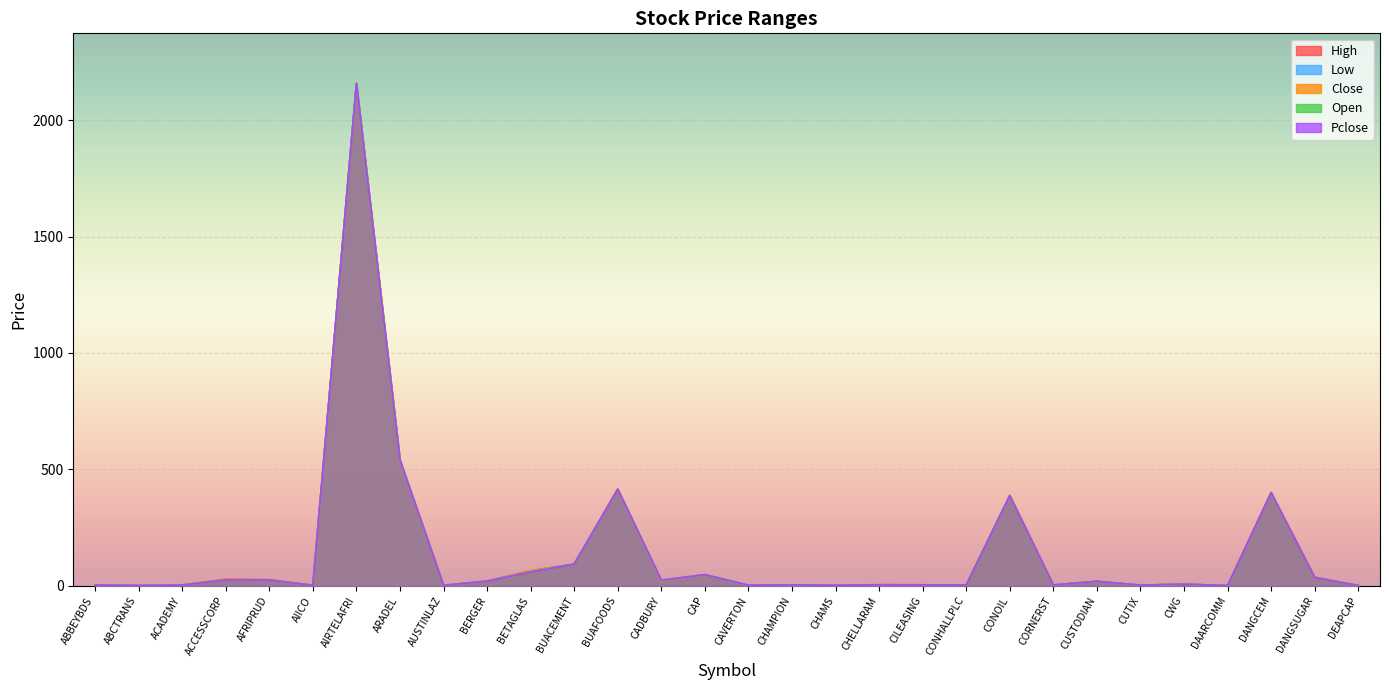

Reading left to right, what are all the values shown in this chart?

High: ABBEYBDS=3.1	ABCTRANS=1.1	ACADEMY=3.1	ACCESSCORP=27.8	AFRIPRUD=26.2	AIICO=1.8	AIRTELAFRI=2156.9	ARADEL=540.0	AUSTINLAZ=1.8	BERGER=20.0	BETAGLAS=65.0	BUACEMENT=93.0	BUAFOODS=415.0	CADBURY=22.0	CAP=47.8	CAVERTON=2.1	CHAMPION=3.9	CHAMS=2.1	CHELLARAM=4.5	CILEASING=4.2	CONHALLPLC=3.1	CONOIL=387.2	CORNERST=3.7	CUSTODIAN=19.6	CUTIX=2.8	CWG=7.0	DAARCOMM=0.8	DANGCEM=400.0	DANGSUGAR=37.4	DEAPCAP=1.1
Low: ABBEYBDS=3.1	ABCTRANS=1.1	ACADEMY=3.1	ACCESSCORP=25.6	AFRIPRUD=25.3	AIICO=1.8	AIRTELAFRI=2156.9	ARADEL=540.0	AUSTINLAZ=1.8	BERGER=20.0	BETAGLAS=65.0	BUACEMENT=93.0	BUAFOODS=415.0	CADBURY=21.9	CAP=47.8	CAVERTON=2.1	CHAMPION=3.9	CHAMS=2.1	CHELLARAM=4.5	CILEASING=4.1	CONHALLPLC=3.1	CONOIL=387.2	CORNERST=3.4	CUSTODIAN=19.0	CUTIX=2.7	CWG=6.8	DAARCOMM=0.8	DANGCEM=400.0	DANGSUGAR=37.4	DEAPCAP=1.1
Close: ABBEYBDS=3.1	ABCTRANS=1.1	ACADEMY=3.1	ACCESSCORP=27.8	AFRIPRUD=25.3	AIICO=1.8	AIRTELAFRI=2156.9	ARADEL=540.0	AUSTINLAZ=1.8	BERGER=20.0	BETAGLAS=65.0	BUACEMENT=93.0	BUAFOODS=415.0	CADBURY=22.0	CAP=47.8	CAVERTON=2.1	CHAMPION=3.9	CHAMS=2.1	CHELLARAM=4.5	CILEASING=4.1	CONHALLPLC=3.1	CONOIL=387.2	CORNERST=3.7	CUSTODIAN=19.6	CUTIX=2.7	CWG=6.8	DAARCOMM=0.8	DANGCEM=400.0	DANGSUGAR=37.4	DEAPCAP=1.1
Open: ABBEYBDS=3.1	ABCTRANS=1.1	ACADEMY=3.1	ACCESSCORP=25.3	AFRIPRUD=25.0	AIICO=1.8	AIRTELAFRI=2156.9	ARADEL=540.0	AUSTINLAZ=1.8	BERGER=20.0	BETAGLAS=59.1	BUACEMENT=93.0	BUAFOODS=415.0	CADBURY=24.2	CAP=47.8	CAVERTON=2.3	CHAMPION=3.9	CHAMS=2.1	CHELLARAM=4.1	CILEASING=4.1	CONHALLPLC=3.2	CONOIL=387.2	CORNERST=3.5	CUSTODIAN=19.0	CUTIX=2.7	CWG=6.9	DAARCOMM=0.8	DANGCEM=400.0	DANGSUGAR=35.0	DEAPCAP=1.1
Pclose: ABBEYBDS=3.1	ABCTRANS=1.1	ACADEMY=3.1	ACCESSCORP=25.3	AFRIPRUD=25.0	AIICO=1.8	AIRTELAFRI=2156.9	ARADEL=540.0	AUSTINLAZ=1.8	BERGER=20.0	BETAGLAS=59.1	BUACEMENT=93.0	BUAFOODS=415.0	CADBURY=24.2	CAP=47.8	CAVERTON=2.3	CHAMPION=3.9	CHAMS=2.1	CHELLARAM=4.1	CILEASING=4.1	CONHALLPLC=3.2	CONOIL=387.2	CORNERST=3.5	CUSTODIAN=19.0	CUTIX=2.7	CWG=6.9	DAARCOMM=0.8	DANGCEM=400.0	DANGSUGAR=35.0	DEAPCAP=1.1